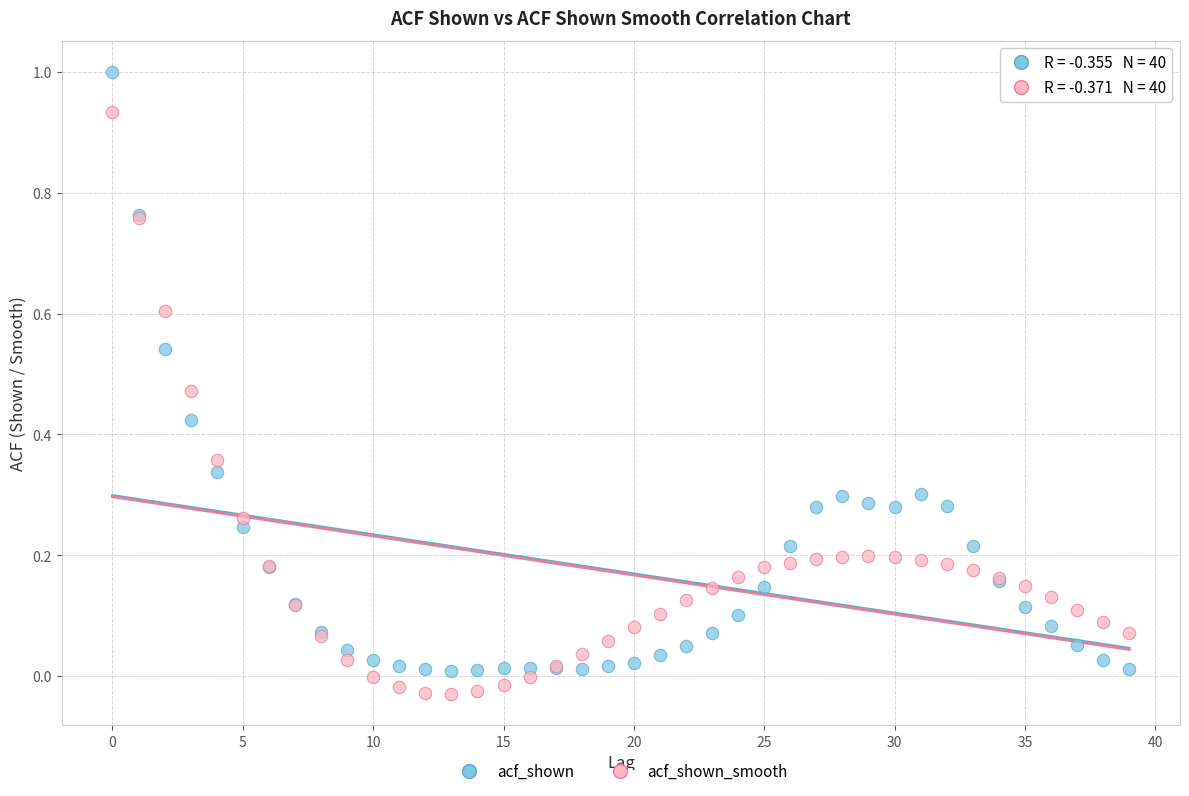

Which series has the widest spread of Y values?

acf_shown